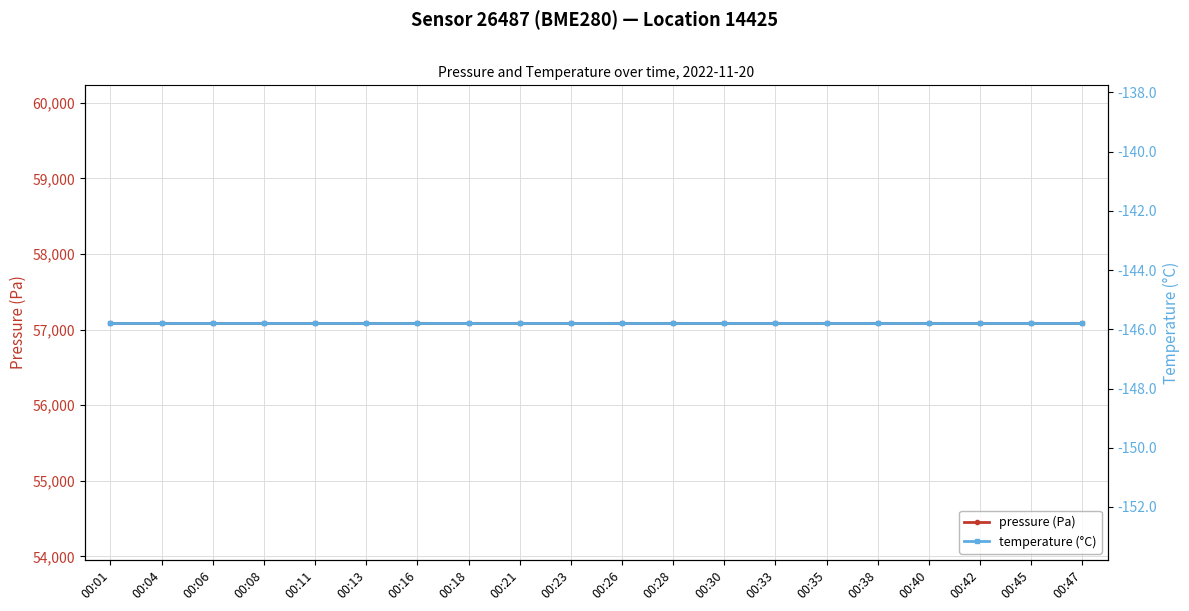

Reading left to right, extract all data points from this chart.

pressure (Pa): 57093.7	57093.7	57093.7	57093.7	57093.7	57093.7	57093.7	57093.7	57093.7	57093.7	57093.7	57093.7	57093.7	57093.7	57093.7	57093.7	57093.7	57093.7	57093.7	57093.7
temperature (°C): -145.8	-145.8	-145.8	-145.8	-145.8	-145.8	-145.8	-145.8	-145.8	-145.8	-145.8	-145.8	-145.8	-145.8	-145.8	-145.8	-145.8	-145.8	-145.8	-145.8